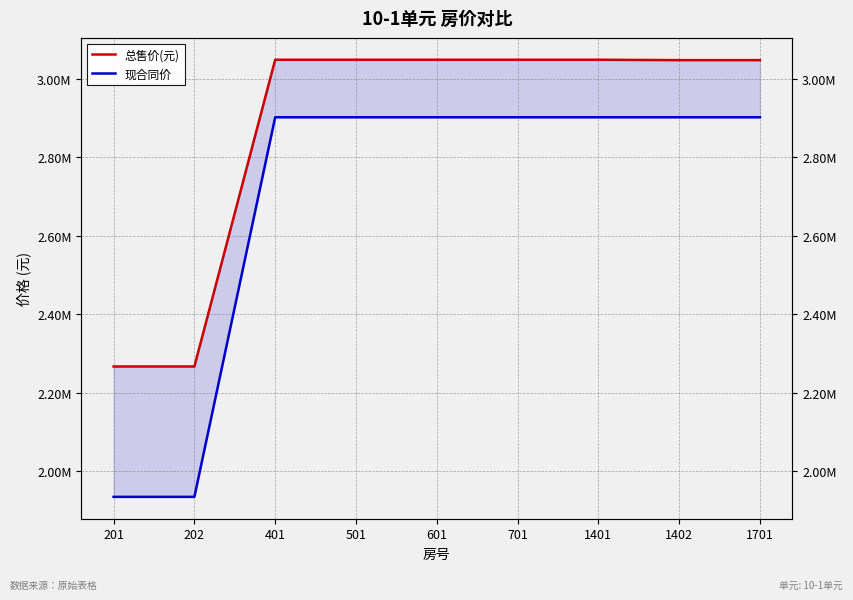

Where is 总售价(元) nearest to the value 2658177?

1402